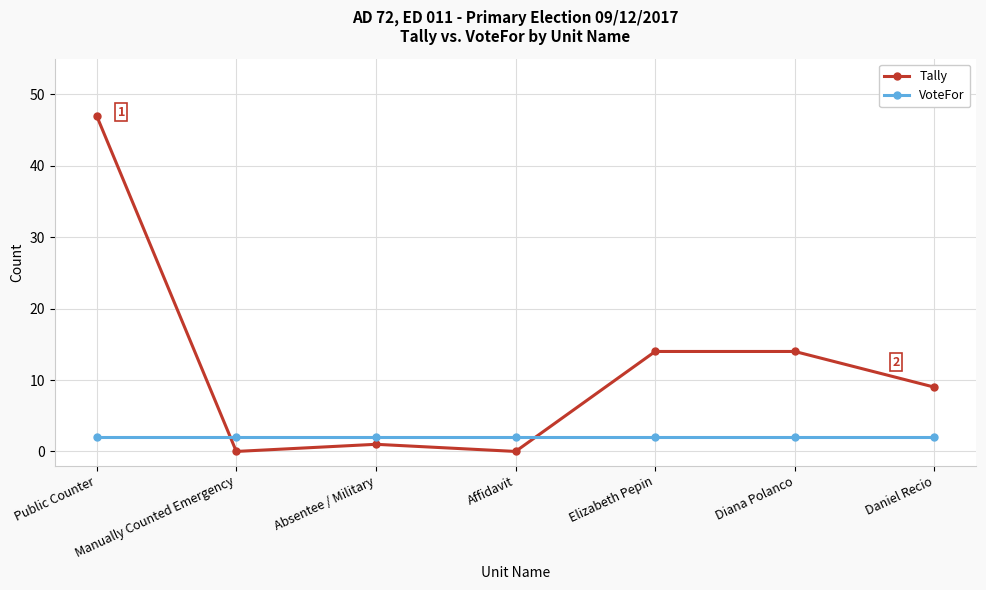

What is the highest value of the Tally series?

47